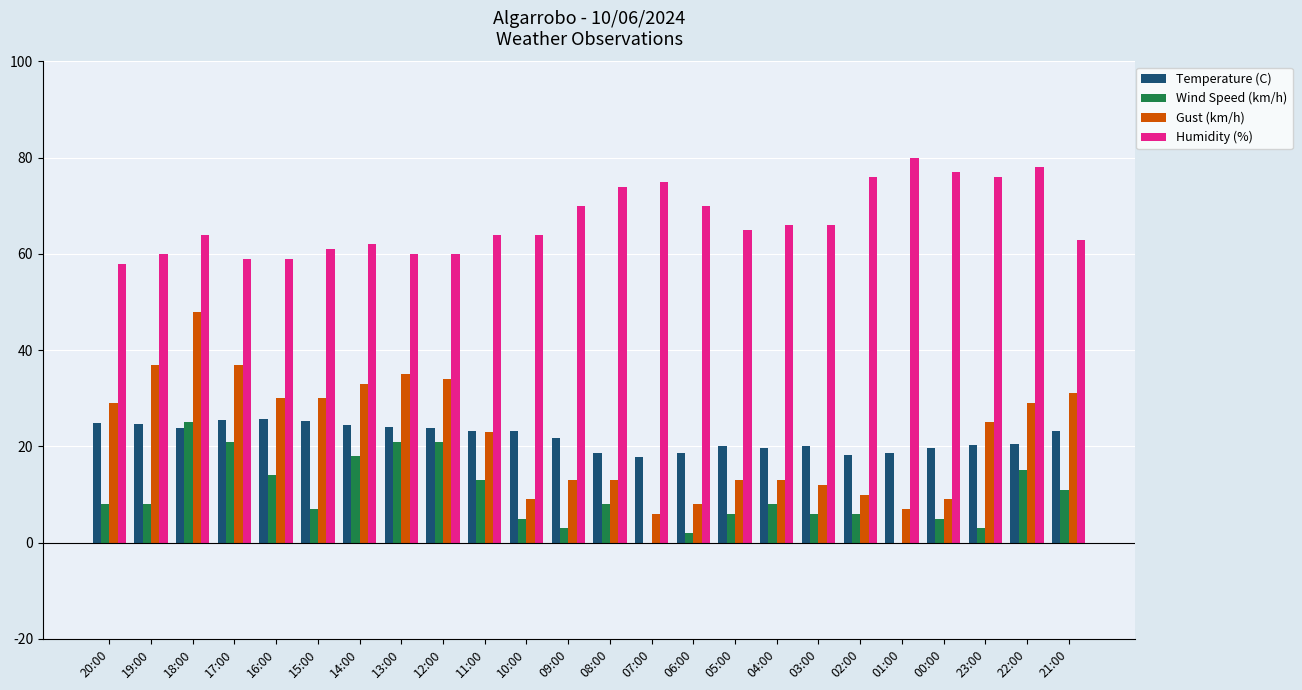

What is the sum of all Wind Speed (km/h) values?

234.0